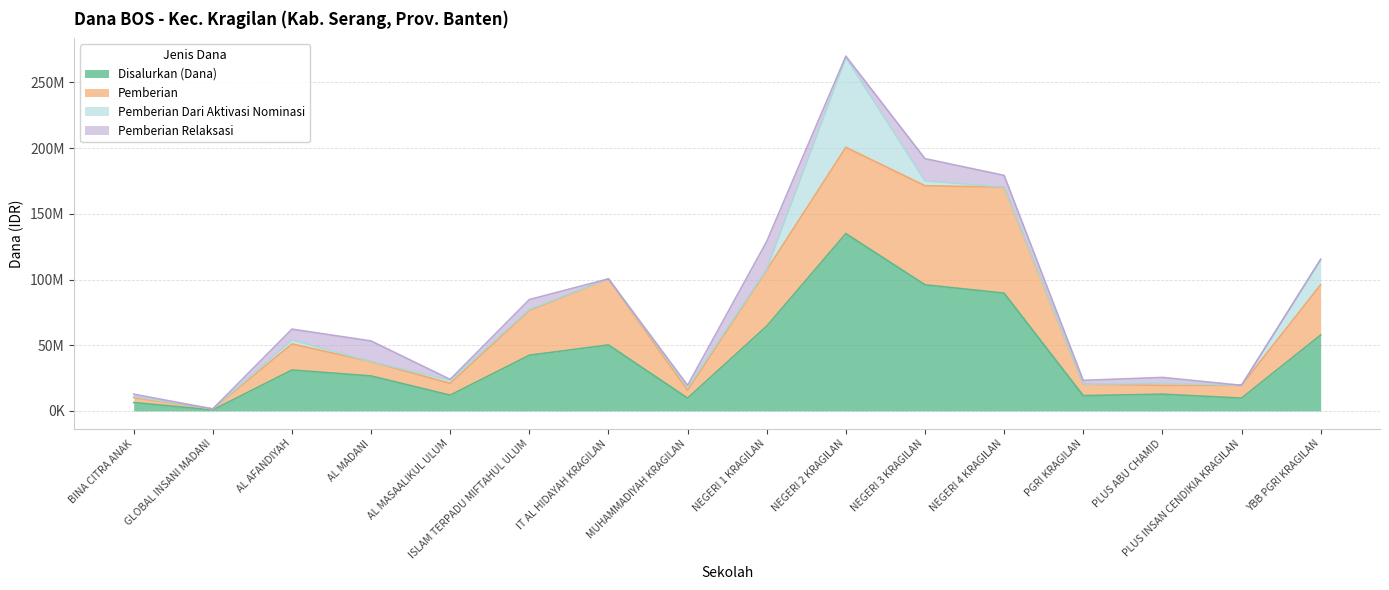

Between SMP PLUS ABU CHAMID and SMP PGRI KRAGILAN, which is larger?

SMP PLUS ABU CHAMID